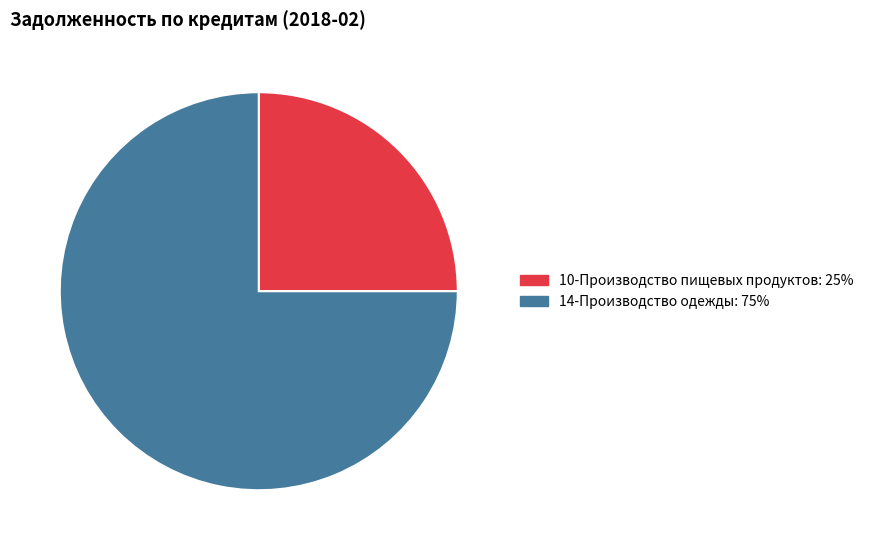

How many slices are in this pie chart?

2